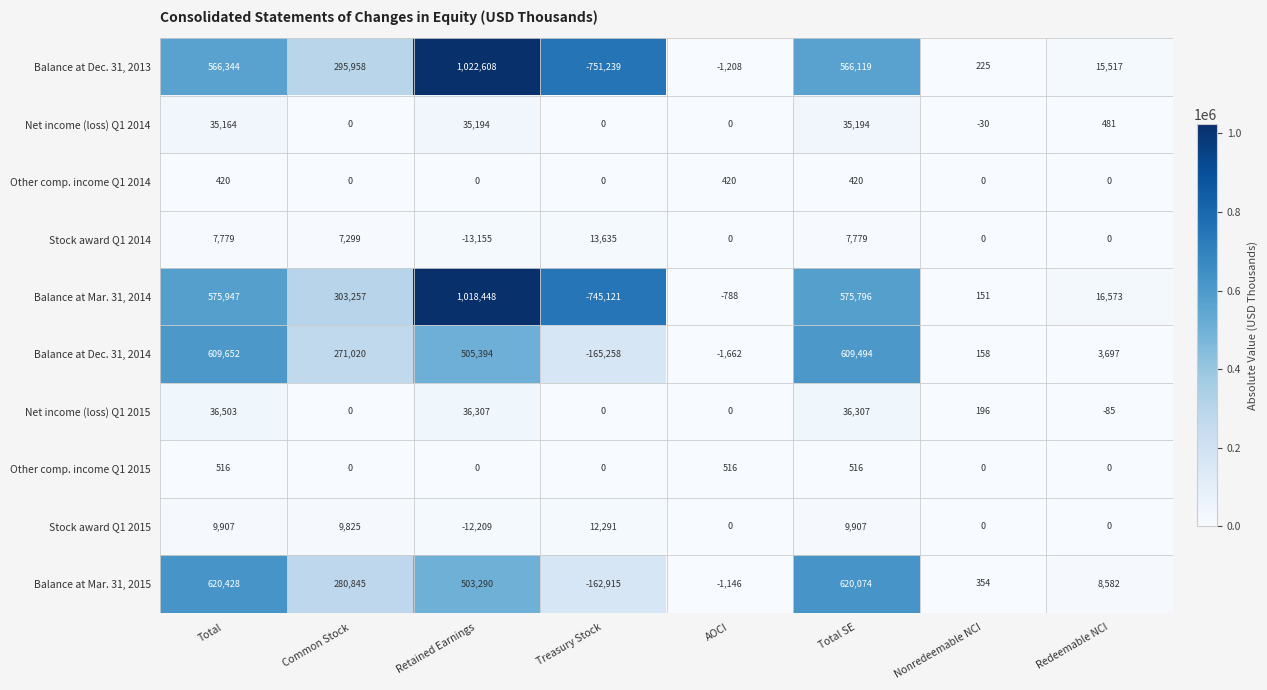

What is the spread (max minus min) of values at Redeemable NCI?

16658